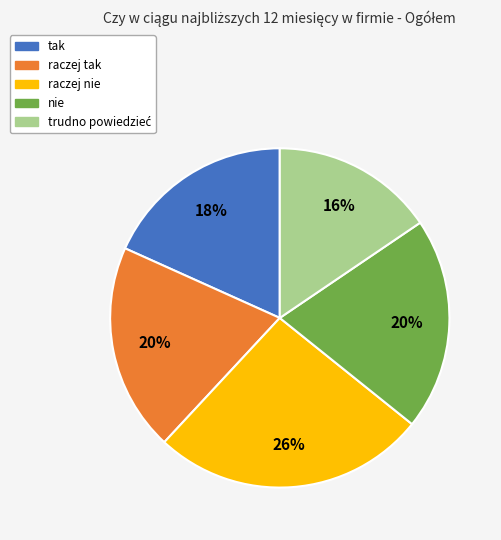

Which has a higher value, raczej nie or tak?

raczej nie